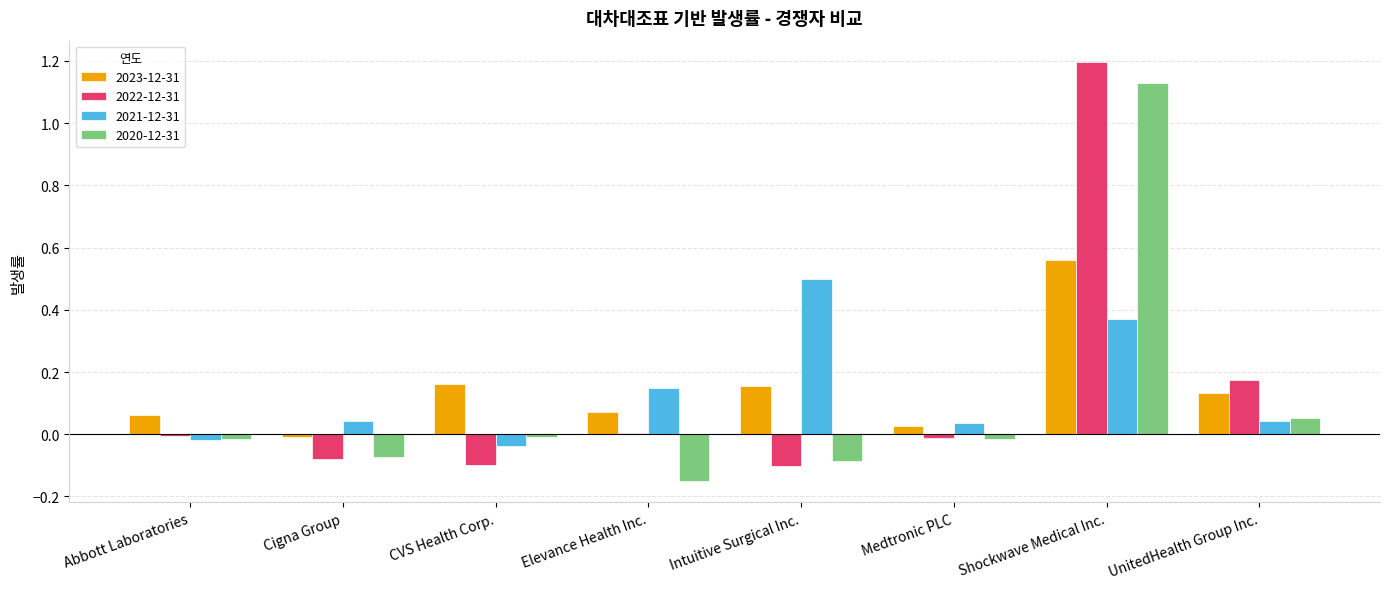

Which series has the widest spread of values?

2022-12-31